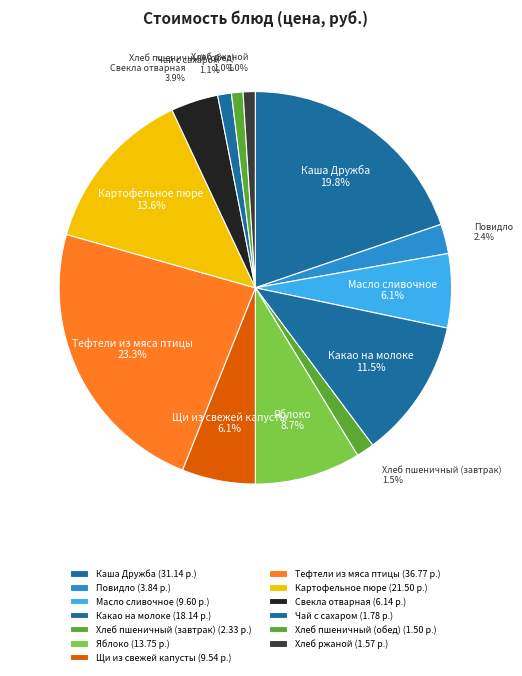

Is there a majority slice in this chart?

No